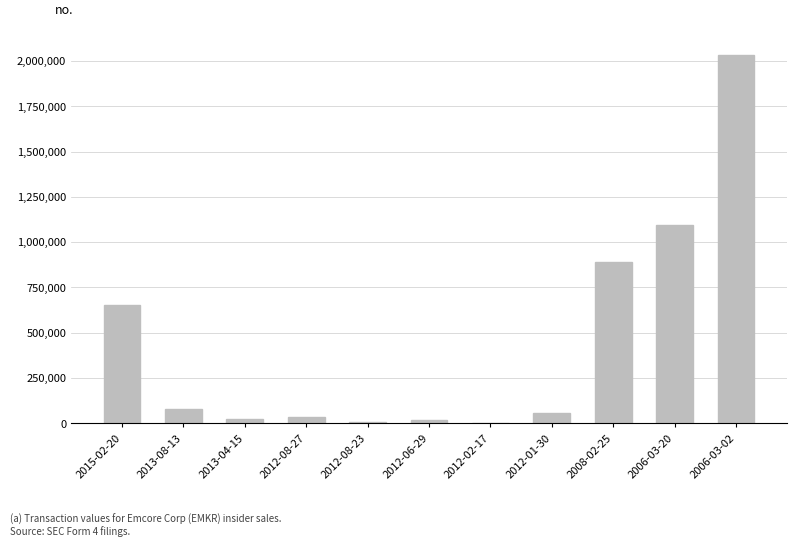

At which label is the value closest to 1015505?

2006-03-20